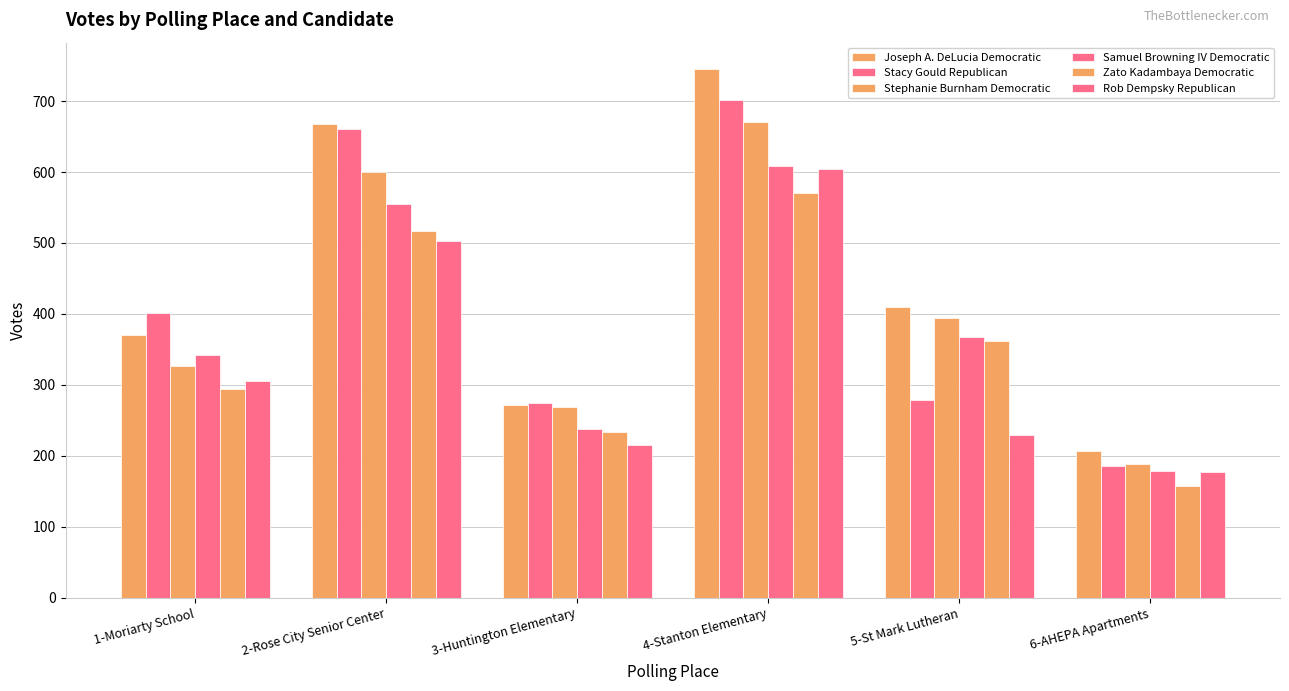

Which series has the largest range (max minus min)?

Joseph A. DeLucia Democratic